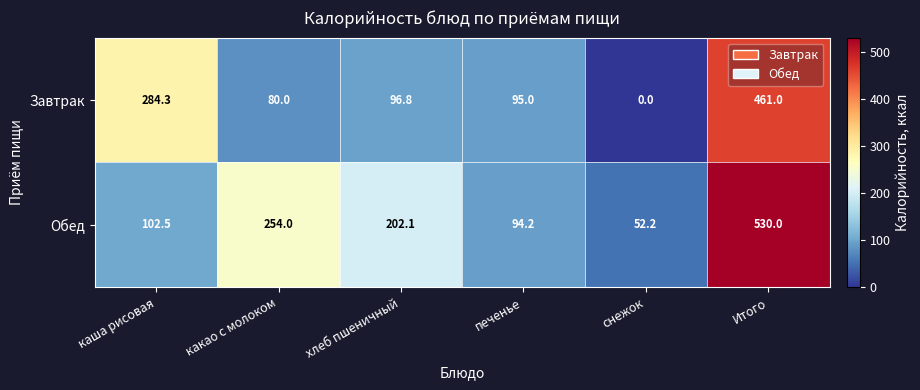

What is the spread (max minus min) of values at каша рисовая?

181.8